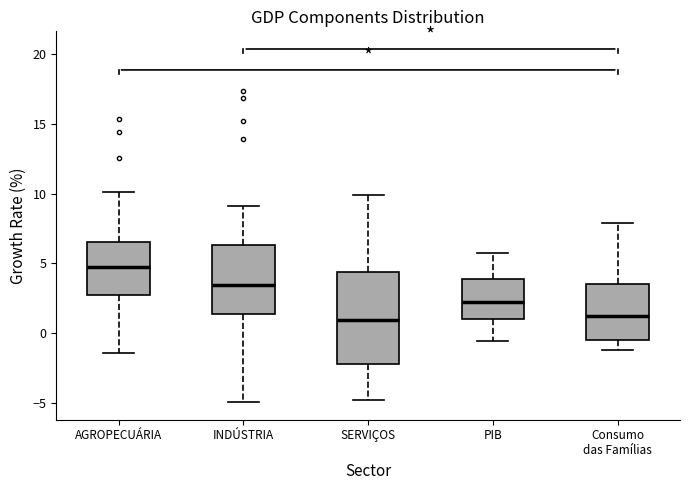

Where is the lower edge of the box for PIB on the y-axis? The values are not printed on the chart, so give them approximately, as read against the axis.

1.0